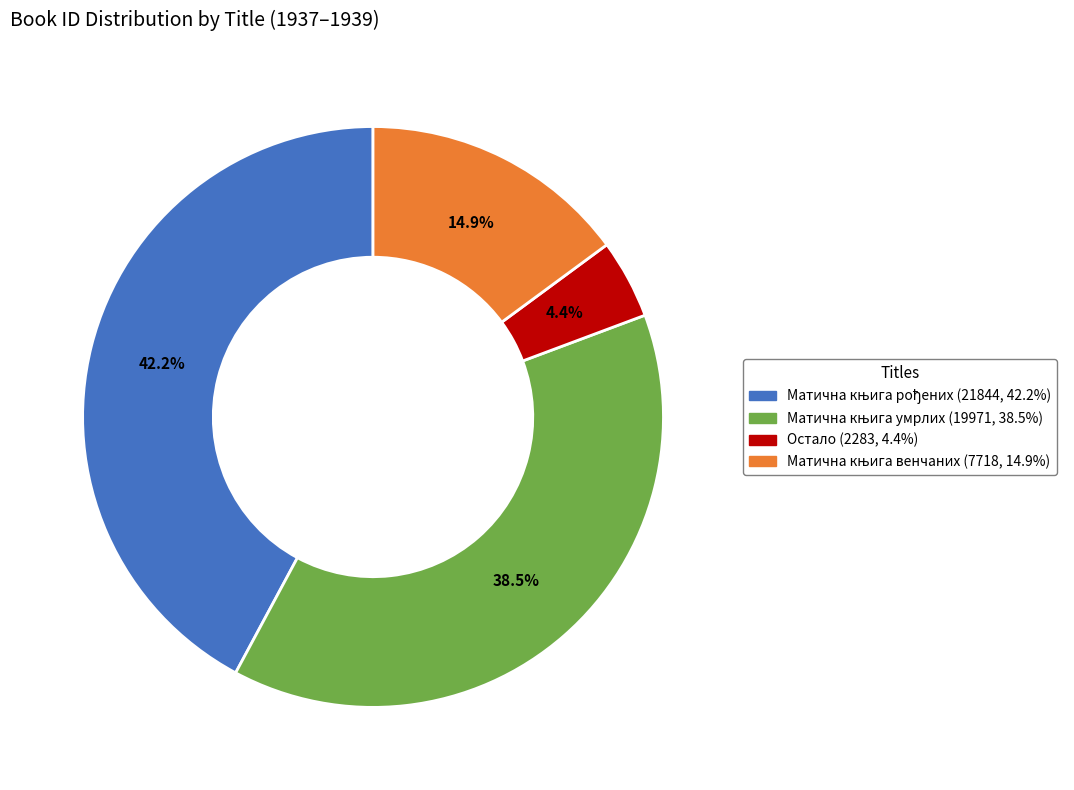

Is there any slice that represents more than half of the pie?

No